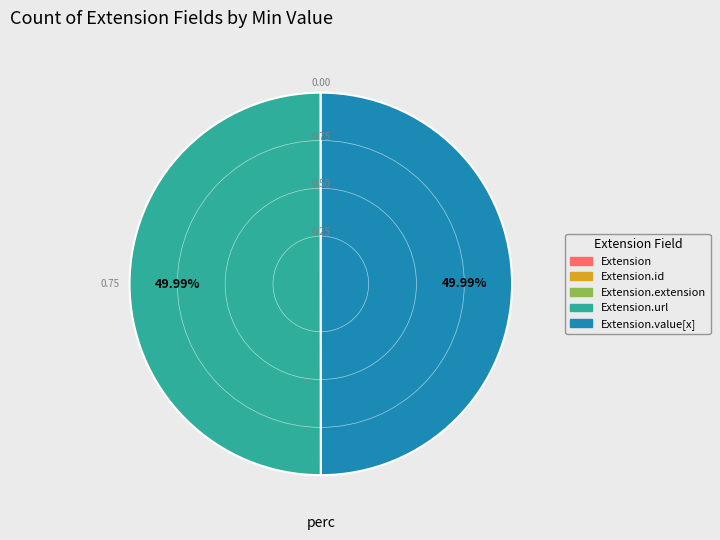

How many slices are in this pie chart?

5